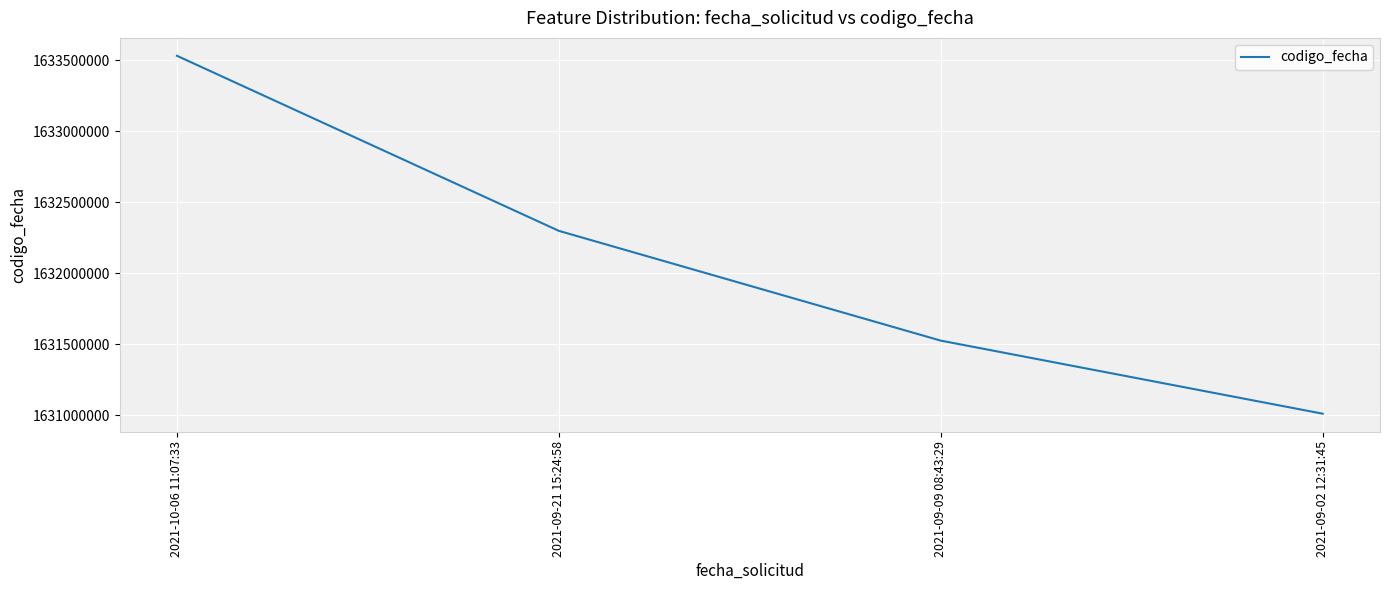

Reading left to right, list all the values displayed in this chart.

2021-10-06 11:07:33=1633531218	2021-09-21 15:24:58=1632299034	2021-09-09 08:43:29=1631526358	2021-09-02 12:31:45=1631012093